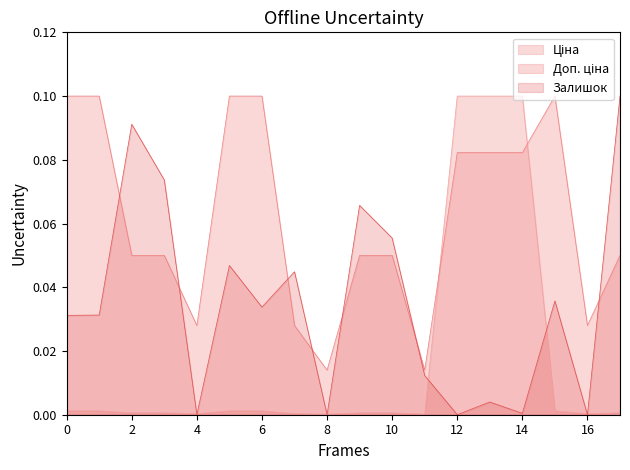

At how many categories does at least one series exceed 0?

18